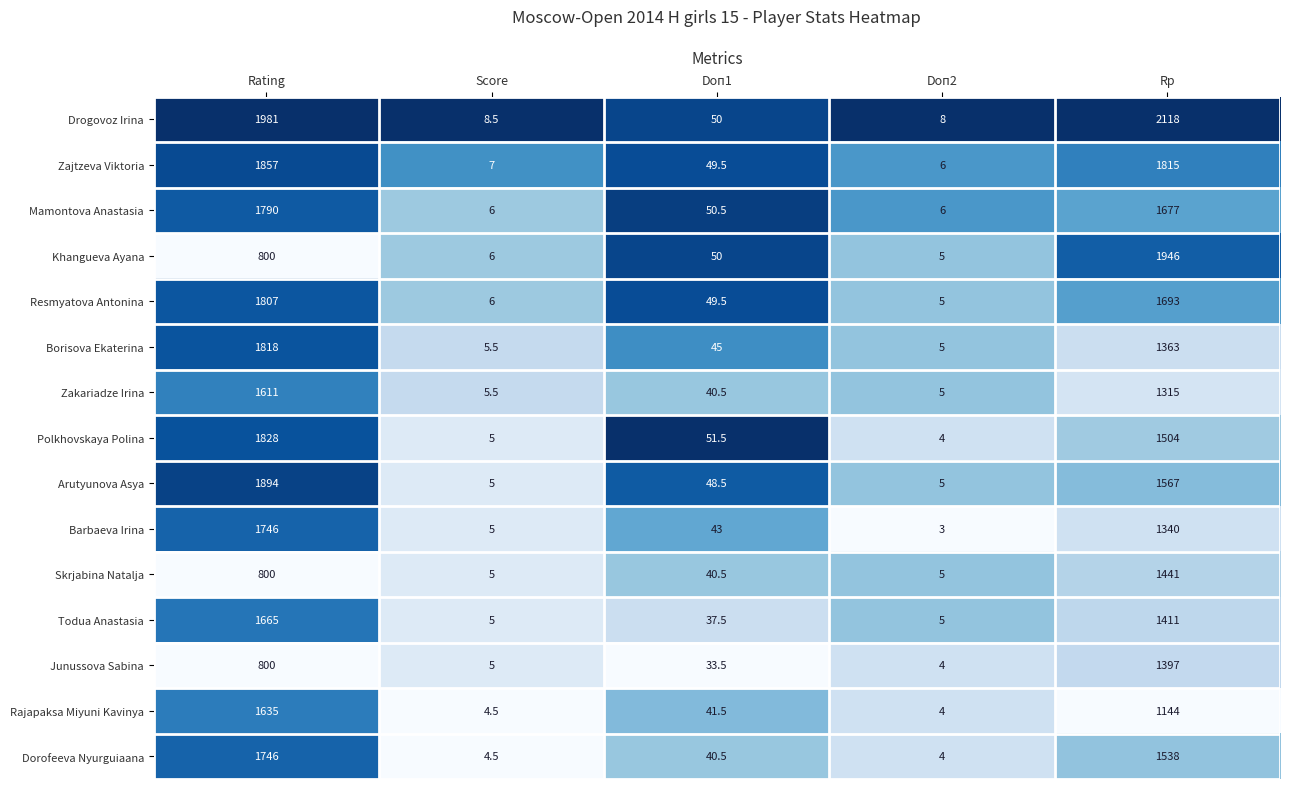

At which label is Dorofeeva Nyurguiaana closest to 875?

Rp